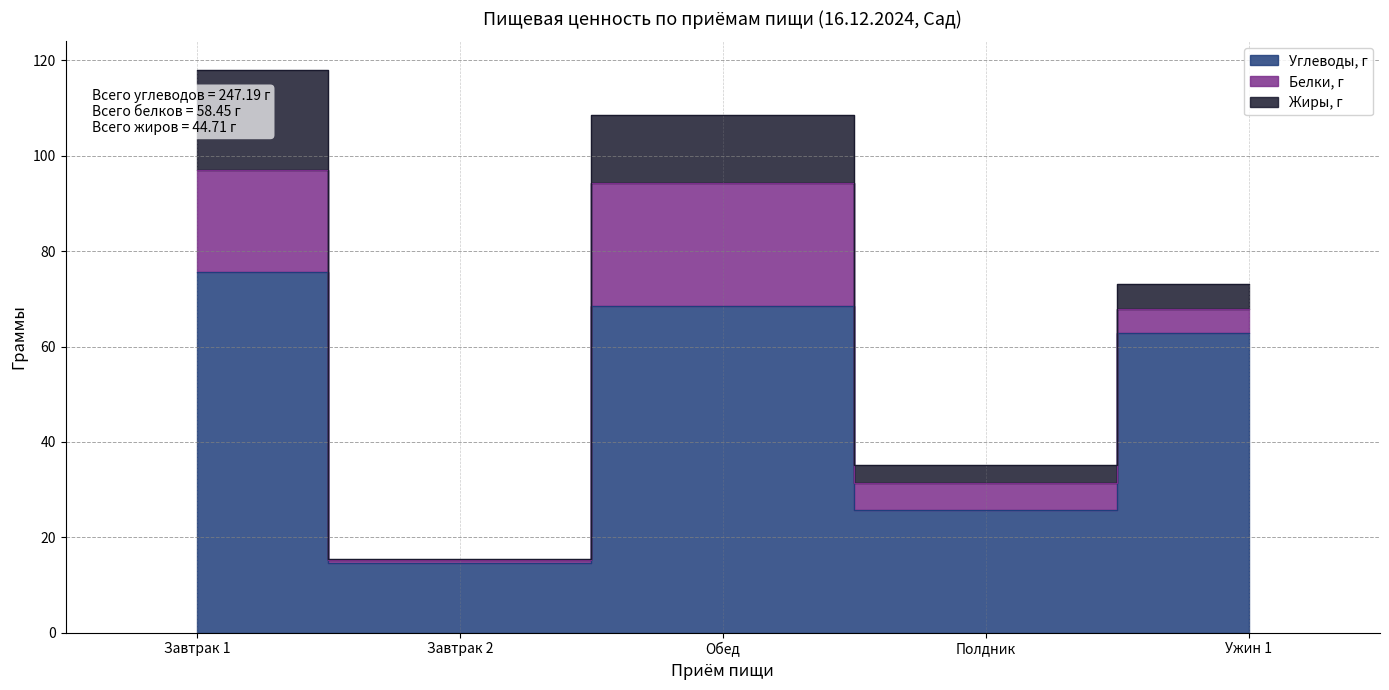

True or false: Углеводы, г and Белки, г intersect in this chart.

False